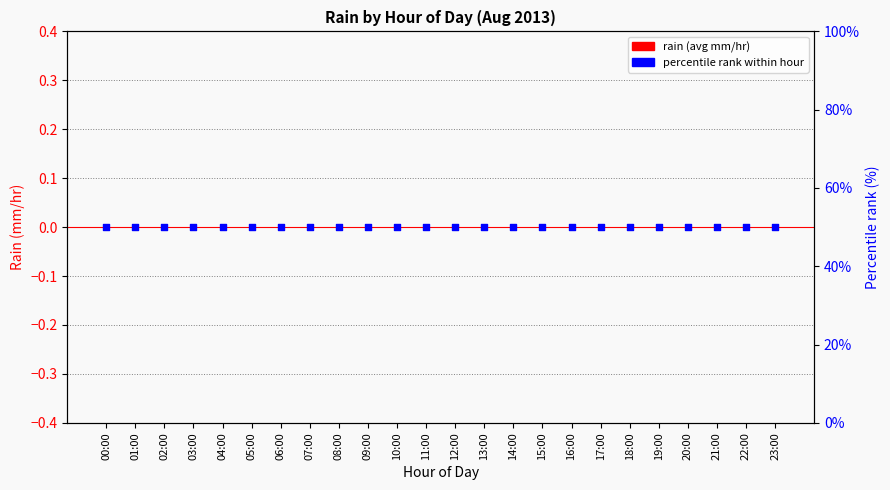

What is the total value across all series at 02:00?

50